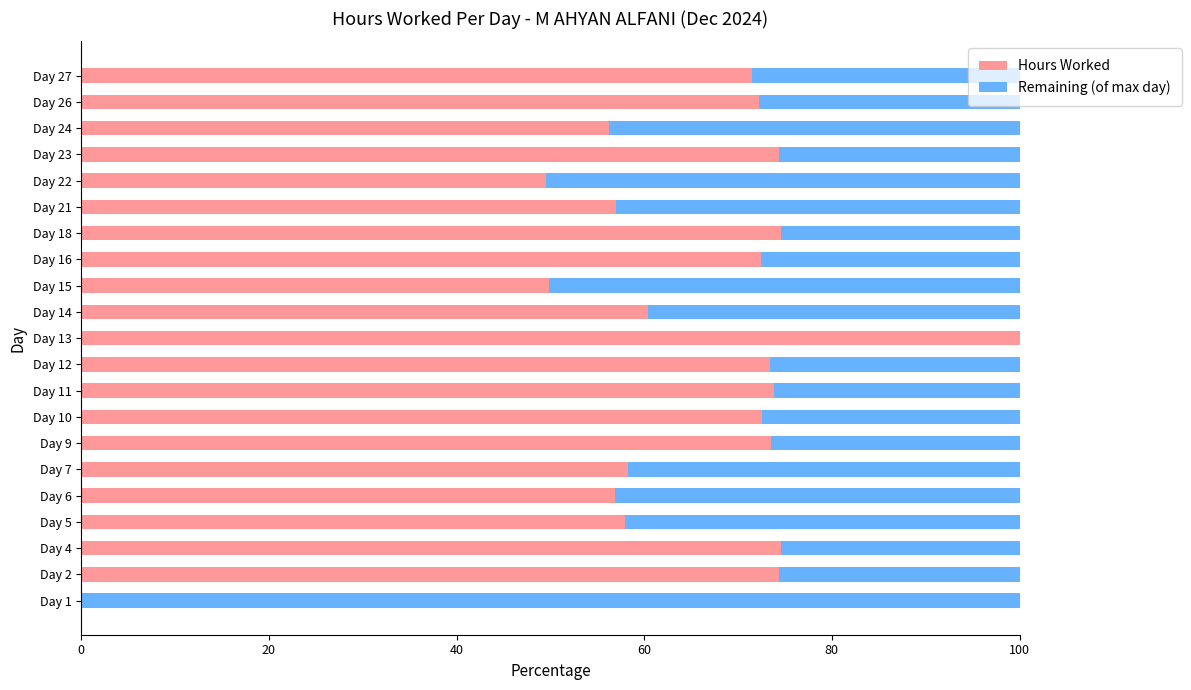

What is the sum of the Hours Worked values at Day 12 and Day 26?

145.6